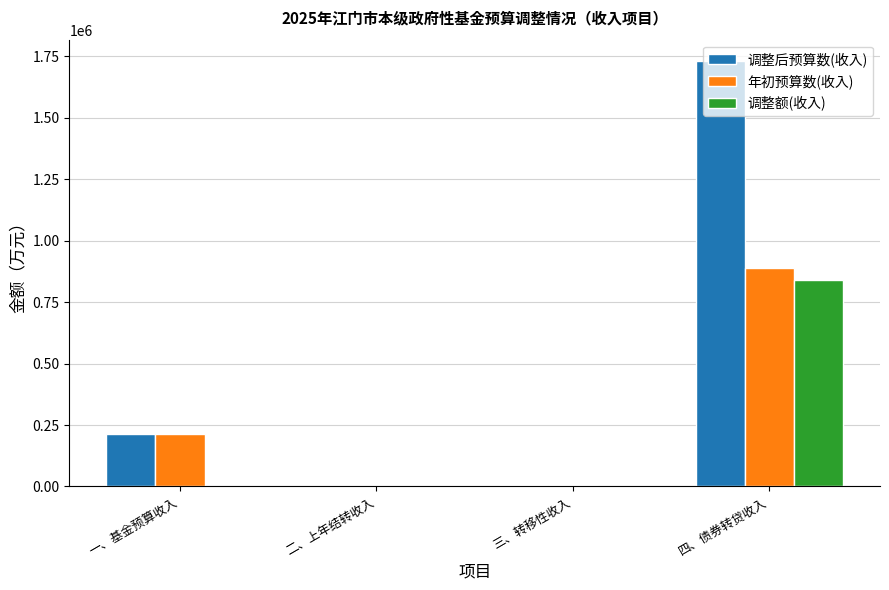

What is the sum of the 年初预算数(收入) values at 四、债券转贷收入 and 一、基金预算收入?

1104848.9